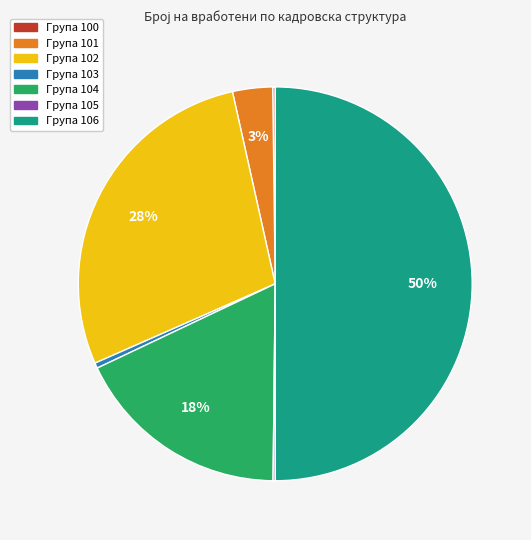

To the nearest percent, what is the average slice percentage?

14%